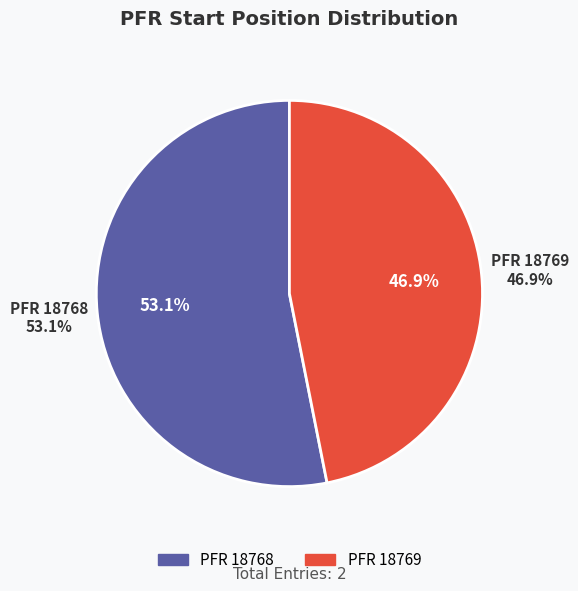

What is the largest slice in the pie chart?

18768